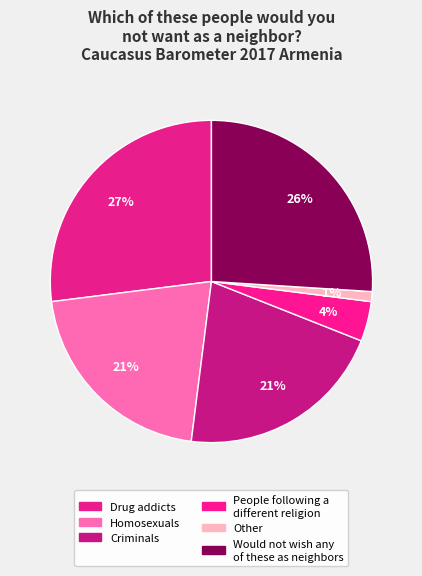

Rank the categories by value from lowest to highest.

Other, People following a
different religion, Homosexuals, Criminals, Would not wish any
of these as neighbors, Drug addicts